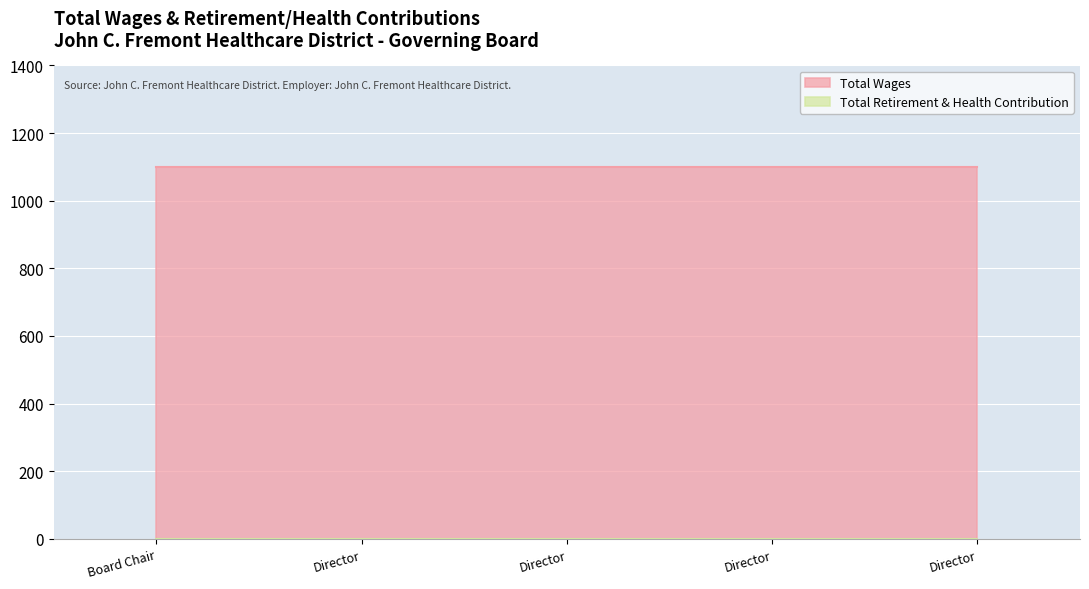

What is the total value across all series at Director?

1100